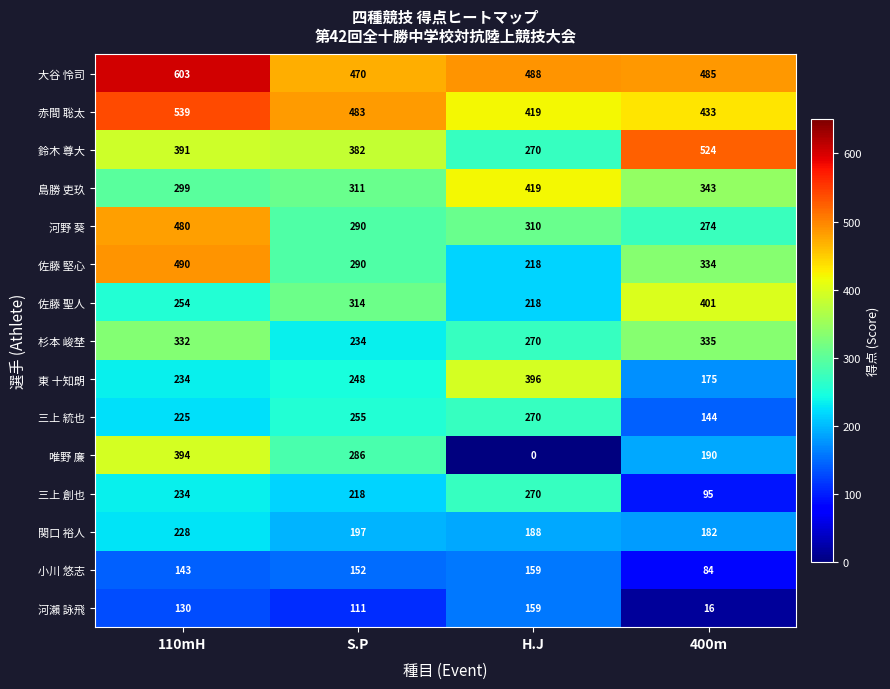

The 赤間 聡太 series shows 433 at 400m. True or false?

True